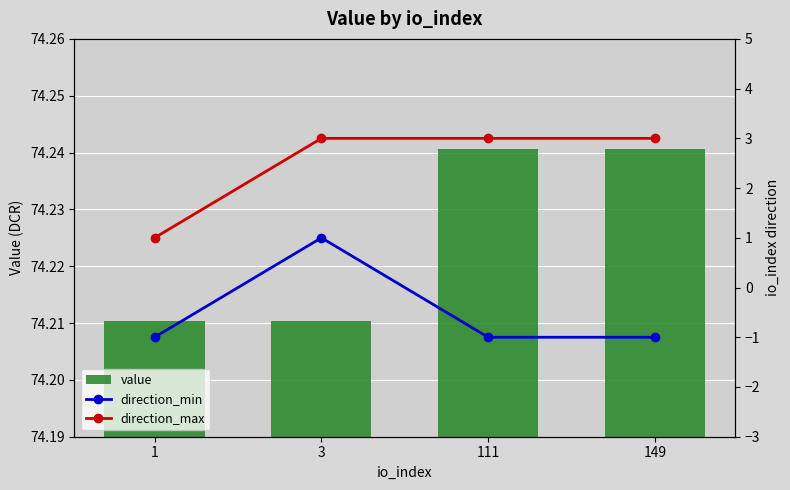

At which category is the sum across all series the highest?

3